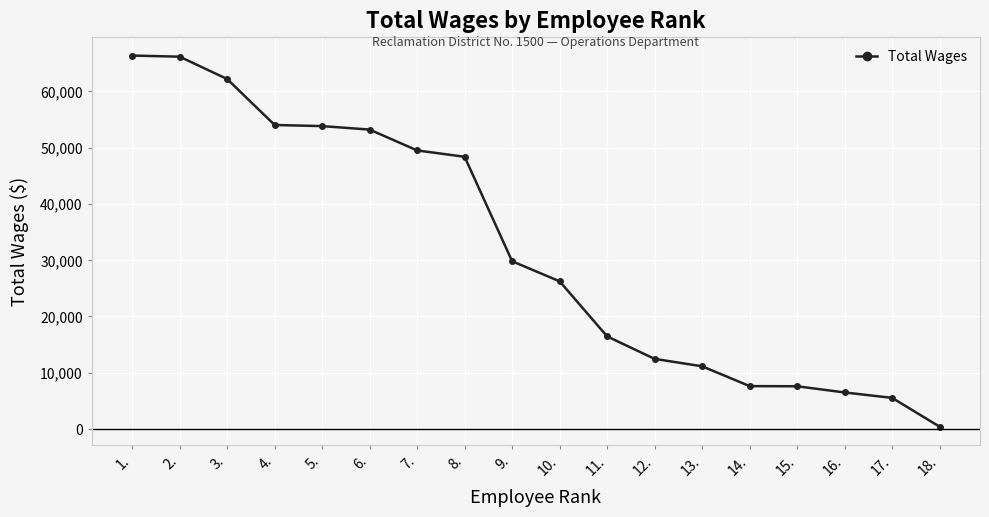

The value at 10. is 40026. True or false?

False